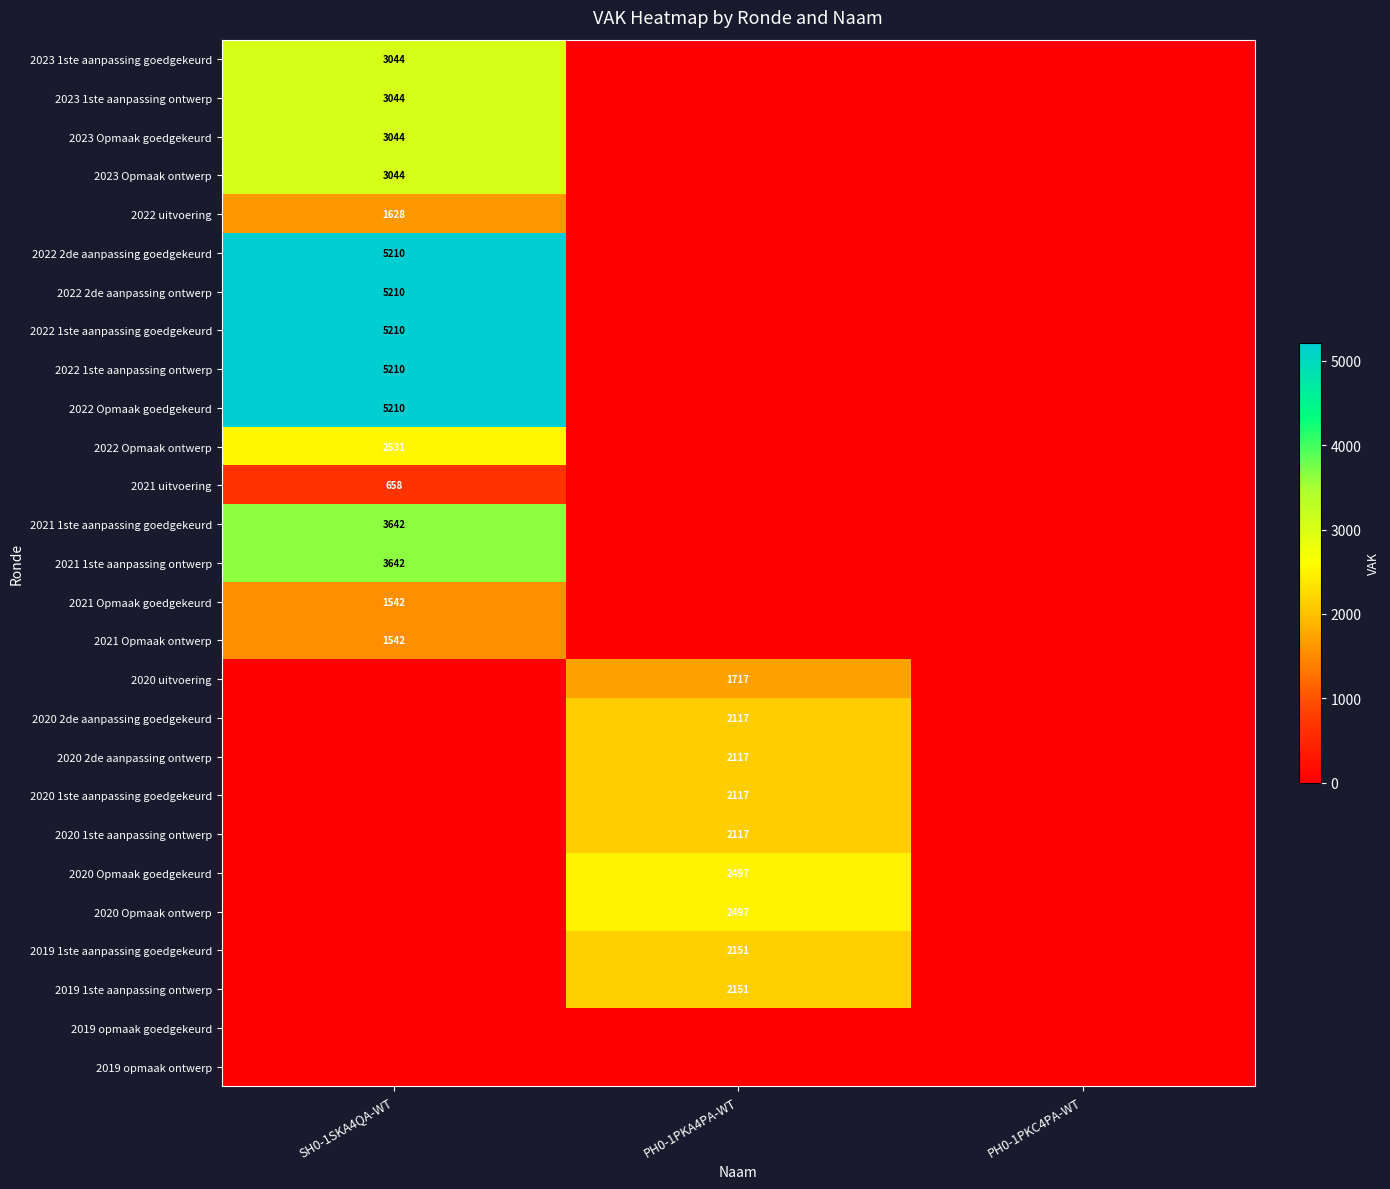

The value of 2022 uitvoering at SH0-1SKA4QA-WT is 1628. True or false?

True